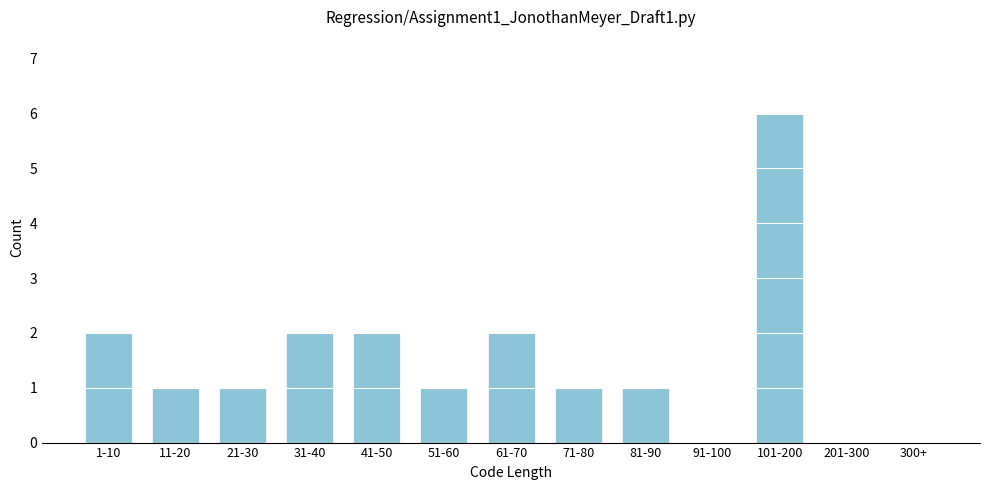

Reading right to left, transcribe all the data shown in this chart.

300+=0	201-300=0	101-200=6	91-100=0	81-90=1	71-80=1	61-70=2	51-60=1	41-50=2	31-40=2	21-30=1	11-20=1	1-10=2